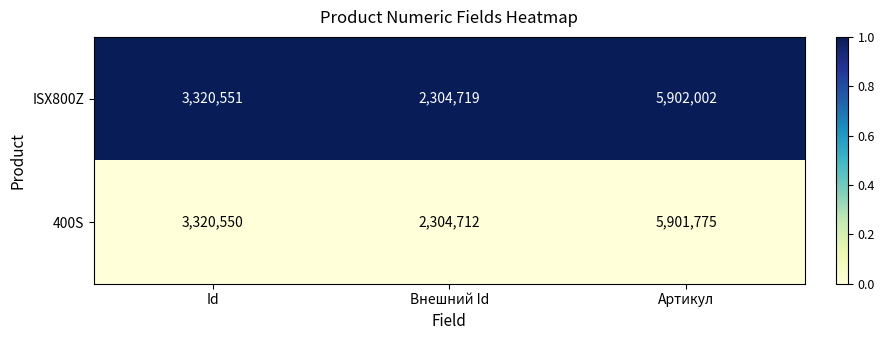

Reading left to right, list all the values displayed in this chart.

ISX800Z: 3320551	2304719	5902002
400S: 3320550	2304712	5901775